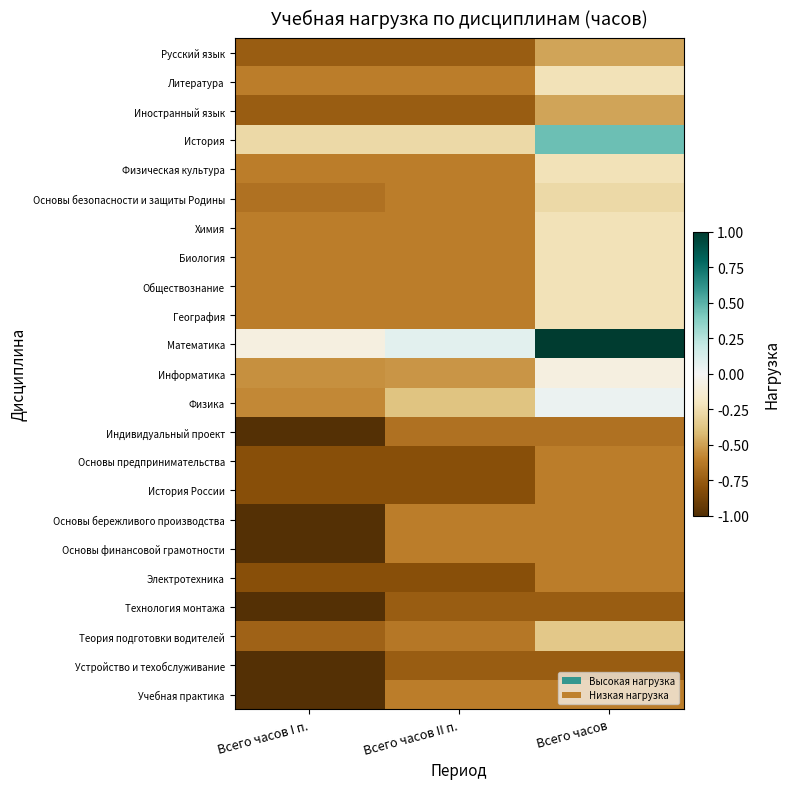

Reading right to left, transcribe all the data shown in this chart.

Русский язык: Всего часов=-0.5	Всего часов II п.=-0.7	Всего часов I п.=-0.7
Литература: Всего часов=-0.2	Всего часов II п.=-0.6	Всего часов I п.=-0.6
Иностранный язык: Всего часов=-0.5	Всего часов II п.=-0.7	Всего часов I п.=-0.7
История: Всего часов=0.4	Всего часов II п.=-0.3	Всего часов I п.=-0.3
Физическая культура: Всего часов=-0.2	Всего часов II п.=-0.6	Всего часов I п.=-0.6
Основы безопасности и защиты Родины: Всего часов=-0.3	Всего часов II п.=-0.6	Всего часов I п.=-0.7
Химия: Всего часов=-0.2	Всего часов II п.=-0.6	Всего часов I п.=-0.6
Биология: Всего часов=-0.2	Всего часов II п.=-0.6	Всего часов I п.=-0.6
Обществознание: Всего часов=-0.2	Всего часов II п.=-0.6	Всего часов I п.=-0.6
География: Всего часов=-0.2	Всего часов II п.=-0.6	Всего часов I п.=-0.6
Математика: Всего часов=1.0	Всего часов II п.=0.1	Всего часов I п.=-0.1
Информатика: Всего часов=-0.1	Всего часов II п.=-0.5	Всего часов I п.=-0.6
Физика: Всего часов=0.0	Всего часов II п.=-0.4	Всего часов I п.=-0.6
Индивидуальный проект: Всего часов=-0.7	Всего часов II п.=-0.7	Всего часов I п.=-1.0
Основы предпринимательства: Всего часов=-0.6	Всего часов II п.=-0.8	Всего часов I п.=-0.8
История России: Всего часов=-0.6	Всего часов II п.=-0.8	Всего часов I п.=-0.8
Основы бережливого производства: Всего часов=-0.6	Всего часов II п.=-0.6	Всего часов I п.=-1.0
Основы финансовой грамотности: Всего часов=-0.6	Всего часов II п.=-0.6	Всего часов I п.=-1.0
Электротехника: Всего часов=-0.6	Всего часов II п.=-0.8	Всего часов I п.=-0.8
Технология монтажа: Всего часов=-0.7	Всего часов II п.=-0.7	Всего часов I п.=-1.0
Теория подготовки водителей: Всего часов=-0.4	Всего часов II п.=-0.6	Всего часов I п.=-0.7
Устройство и техобслуживание: Всего часов=-0.7	Всего часов II п.=-0.7	Всего часов I п.=-1.0
Учебная практика: Всего часов=-0.6	Всего часов II п.=-0.6	Всего часов I п.=-1.0